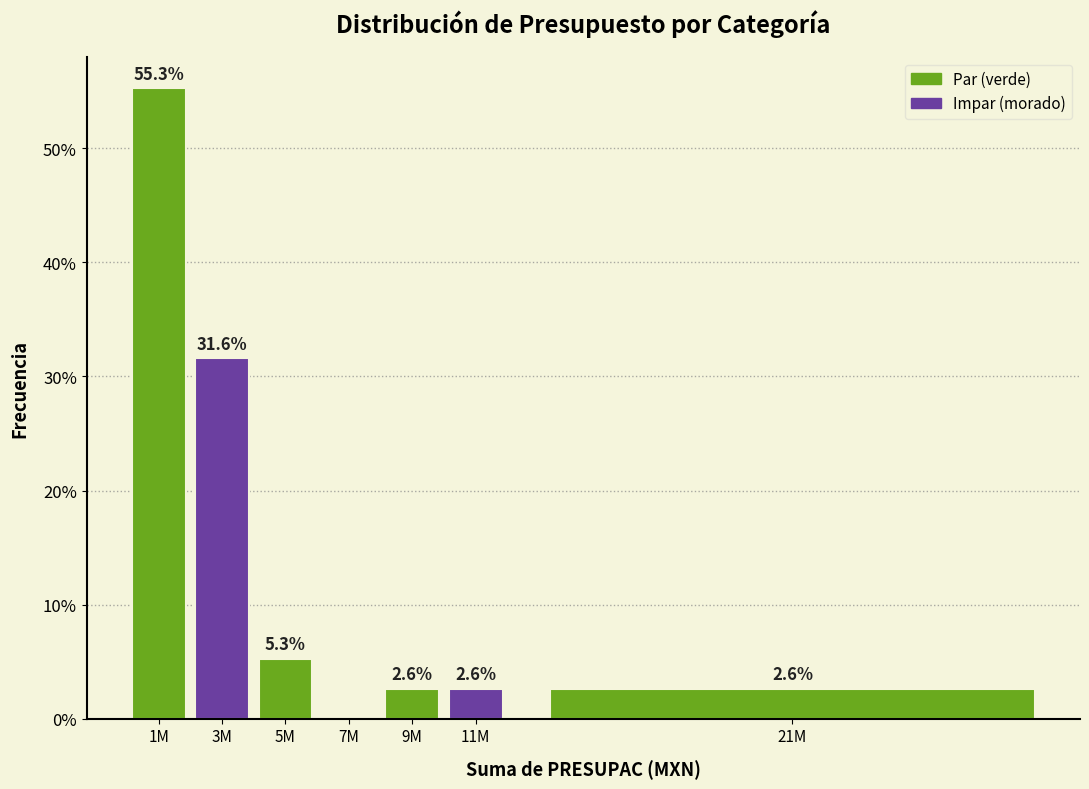

Reading left to right, transcribe all the data shown in this chart.

1M=55.3	3M=31.6	5M=5.3	7M=0.0	9M=2.6	11M=2.6	21M=2.6